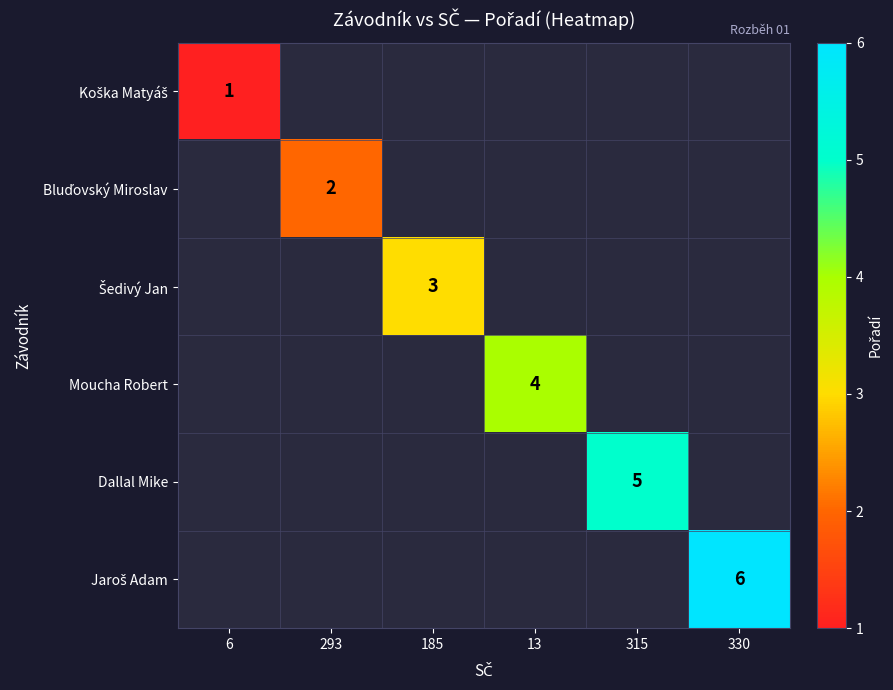

What is the greatest value displayed?

6.0